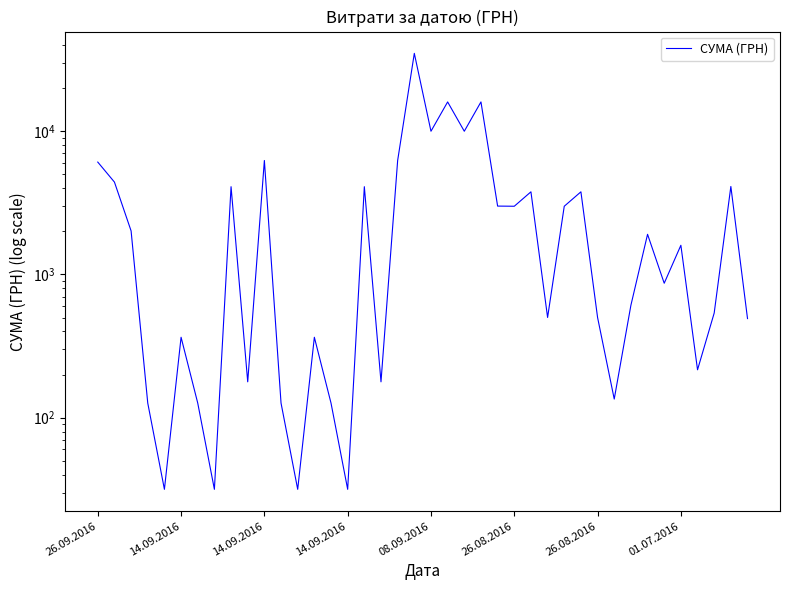

What is the label of the 3rd point from the left?

14.09.2016